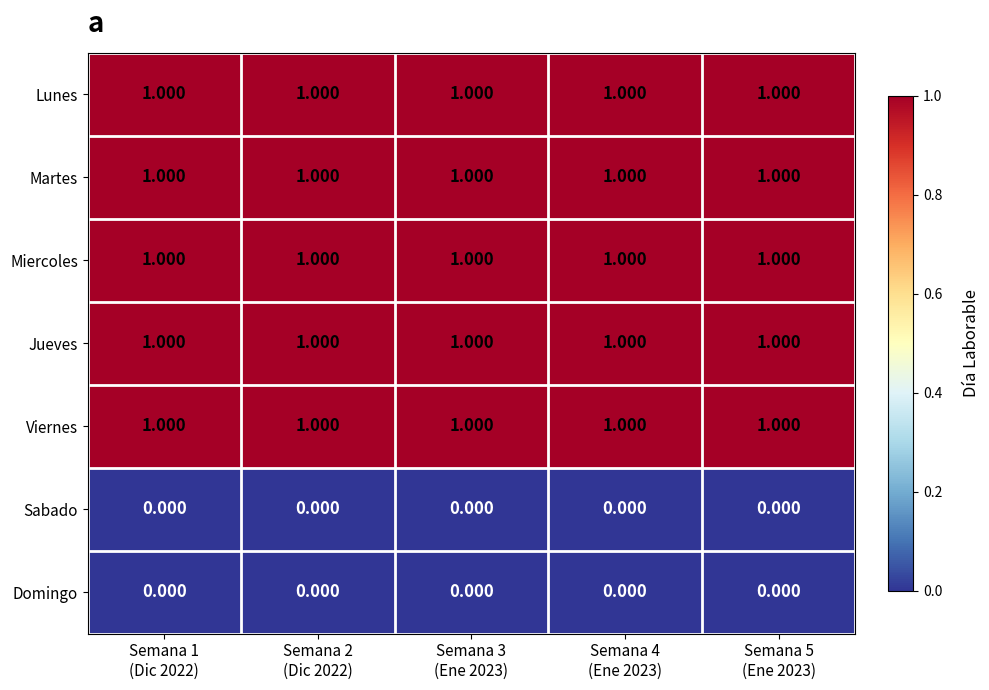

Reading left to right, what are all the values shown in this chart?

Lunes: Semana 1
(Dic 2022)=1	Semana 2
(Dic 2022)=1	Semana 3
(Ene 2023)=1	Semana 4
(Ene 2023)=1	Semana 5
(Ene 2023)=1
Martes: Semana 1
(Dic 2022)=1	Semana 2
(Dic 2022)=1	Semana 3
(Ene 2023)=1	Semana 4
(Ene 2023)=1	Semana 5
(Ene 2023)=1
Miercoles: Semana 1
(Dic 2022)=1	Semana 2
(Dic 2022)=1	Semana 3
(Ene 2023)=1	Semana 4
(Ene 2023)=1	Semana 5
(Ene 2023)=1
Jueves: Semana 1
(Dic 2022)=1	Semana 2
(Dic 2022)=1	Semana 3
(Ene 2023)=1	Semana 4
(Ene 2023)=1	Semana 5
(Ene 2023)=1
Viernes: Semana 1
(Dic 2022)=1	Semana 2
(Dic 2022)=1	Semana 3
(Ene 2023)=1	Semana 4
(Ene 2023)=1	Semana 5
(Ene 2023)=1
Sabado: Semana 1
(Dic 2022)=0	Semana 2
(Dic 2022)=0	Semana 3
(Ene 2023)=0	Semana 4
(Ene 2023)=0	Semana 5
(Ene 2023)=0
Domingo: Semana 1
(Dic 2022)=0	Semana 2
(Dic 2022)=0	Semana 3
(Ene 2023)=0	Semana 4
(Ene 2023)=0	Semana 5
(Ene 2023)=0